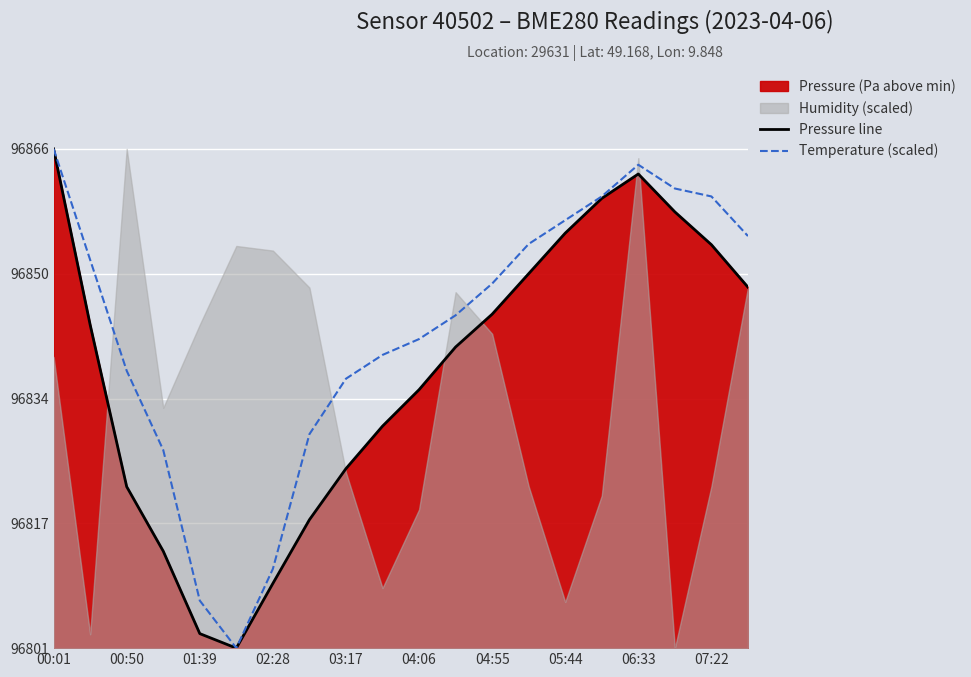

How many values in Pressure line are above zero?

19